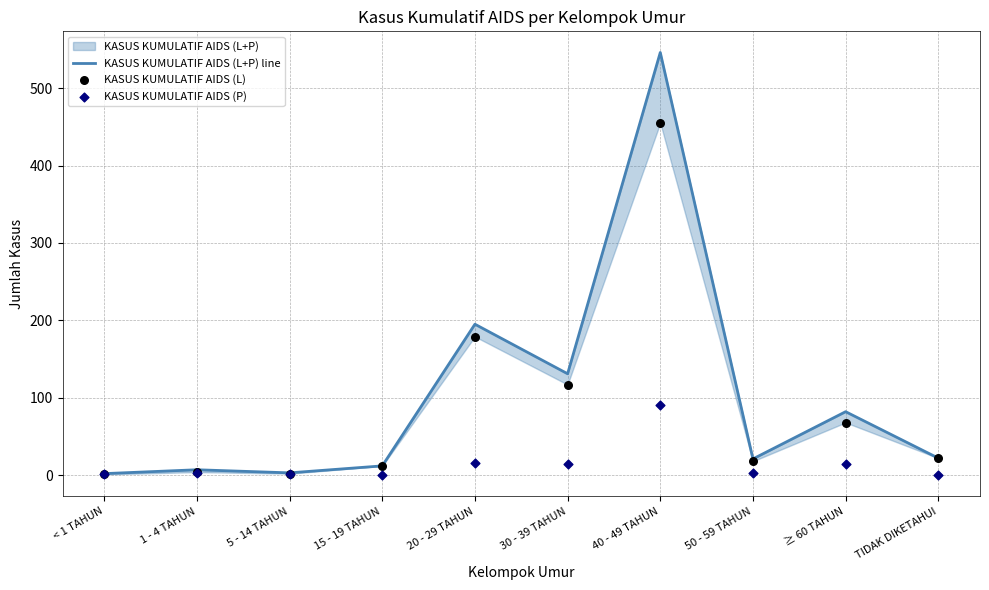

What is the total value across all series at 20 - 29 TAHUN?

390